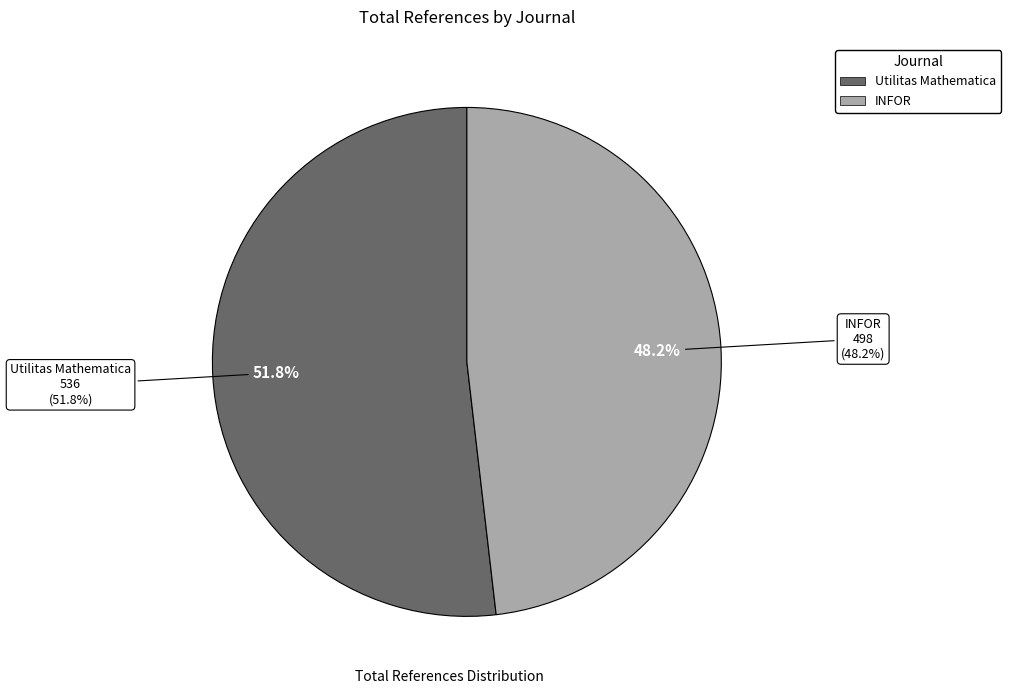

What is the ratio of the value at INFOR to the value at Utilitas Mathematica?

0.9